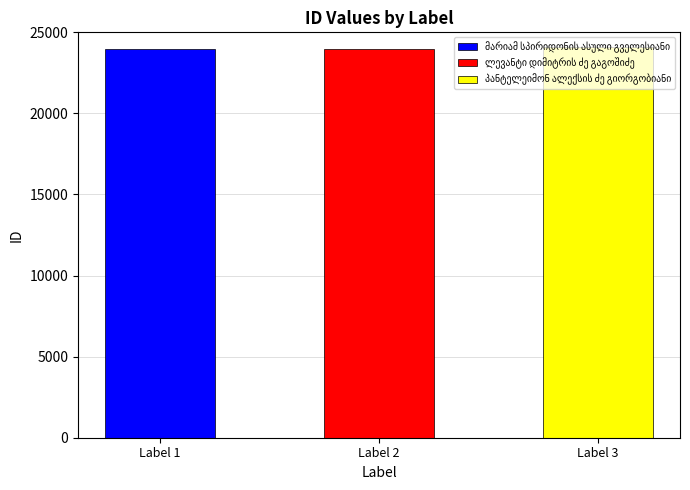

What is the difference between the maximum and minimum values?

136